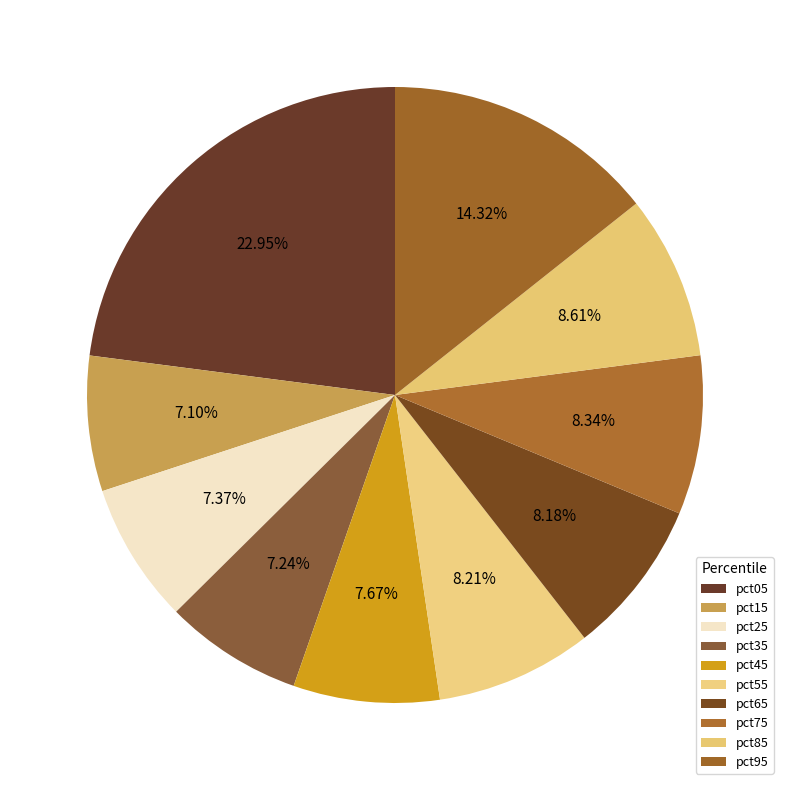

What is the smallest slice in the pie chart?

pct15